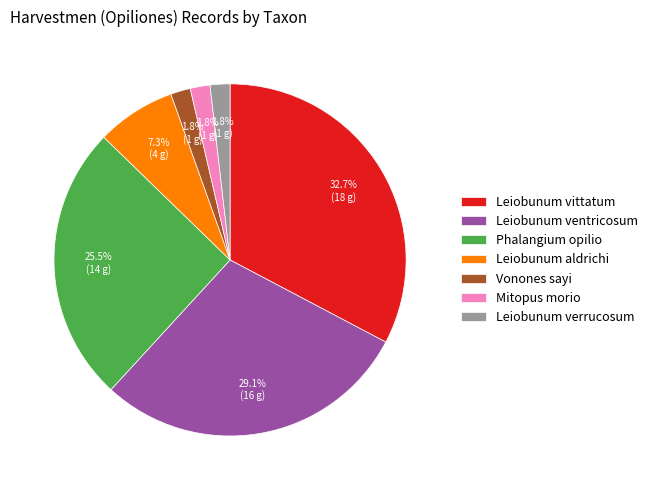

Does any single category account for the majority?

No